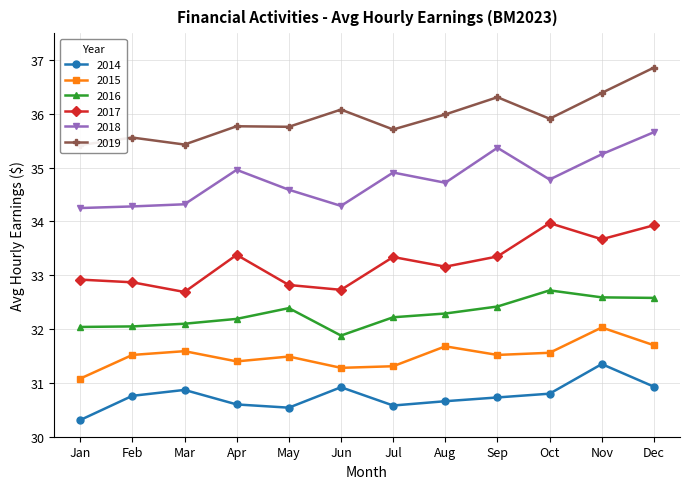

True or false: 2016 and 2015 intersect in this chart.

False